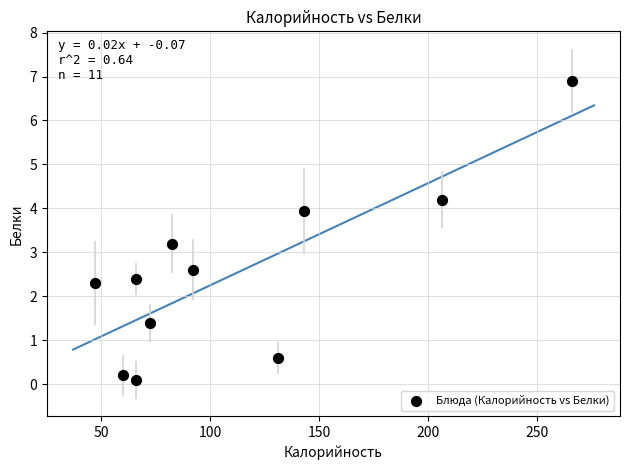

What is the average X value?

112.0